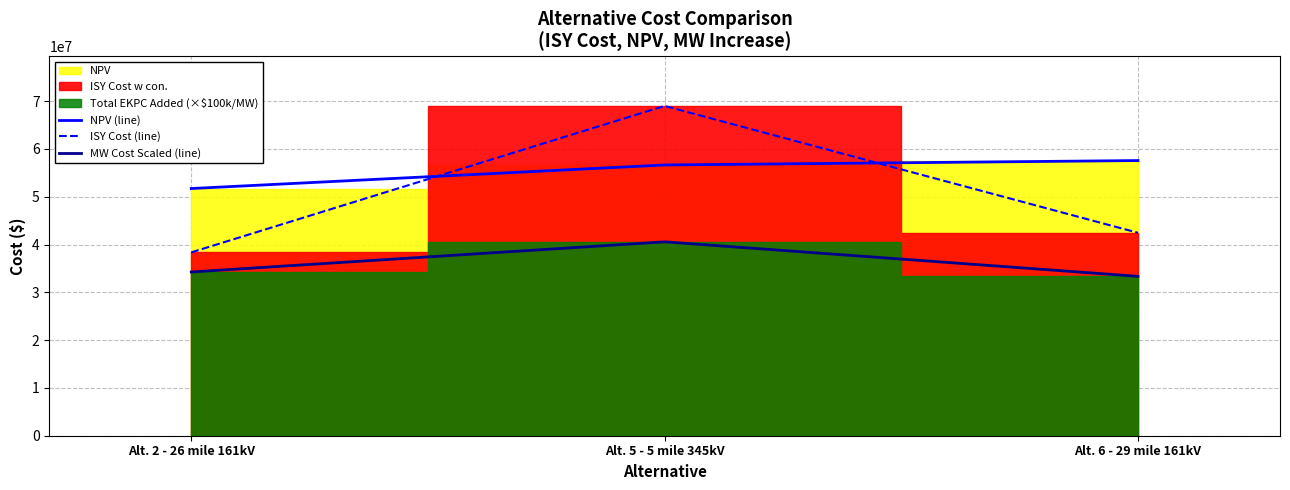

What value does the NPV (line) series have at Alt. 6 - 29 mile 161kV, to the nearest 100?

57576300